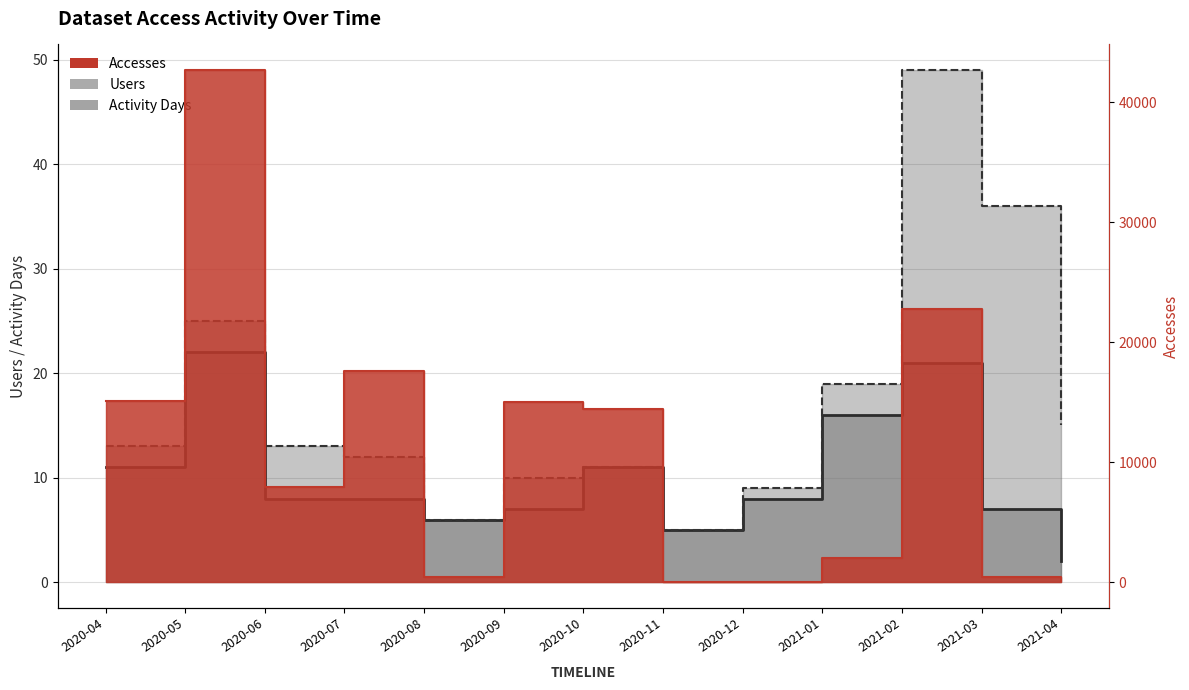

Count the number of categories in the chart.

13